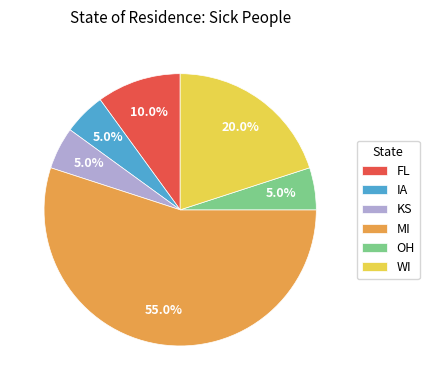

What percentage is the WI slice, to the nearest percent?

20%